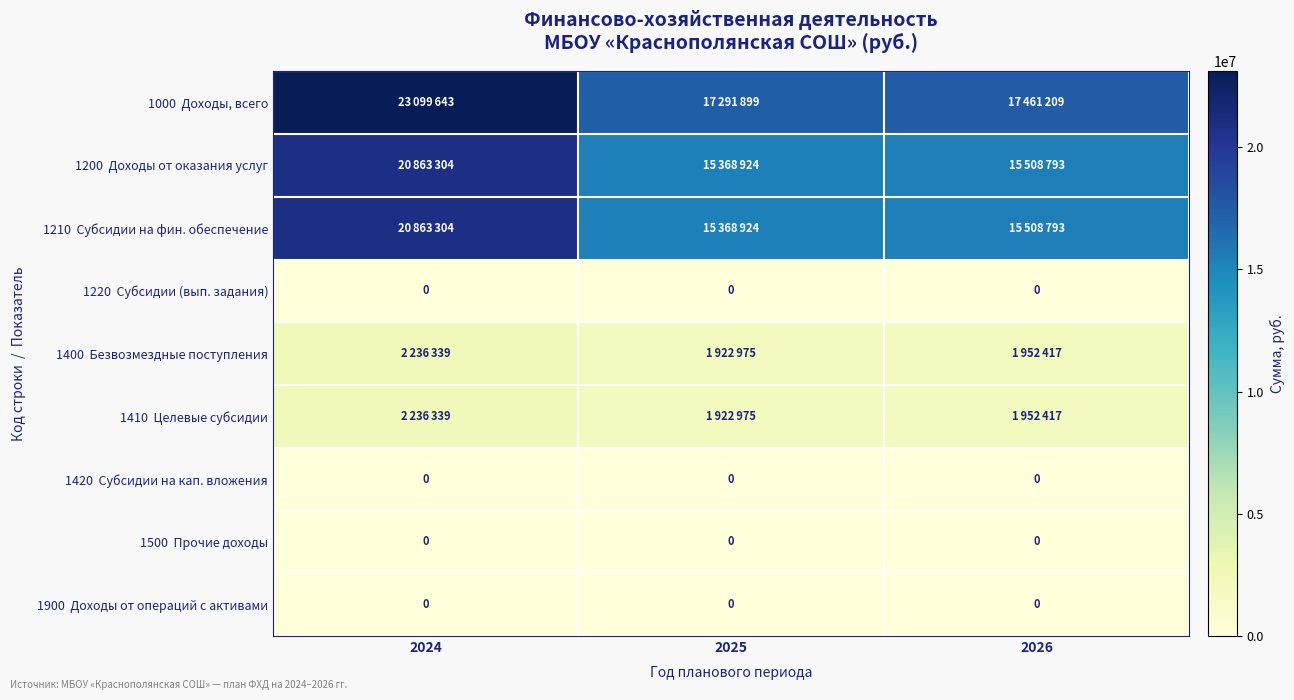

Between 2025 and 2026, which series saw the biggest shift?

1000 Доходы, всего